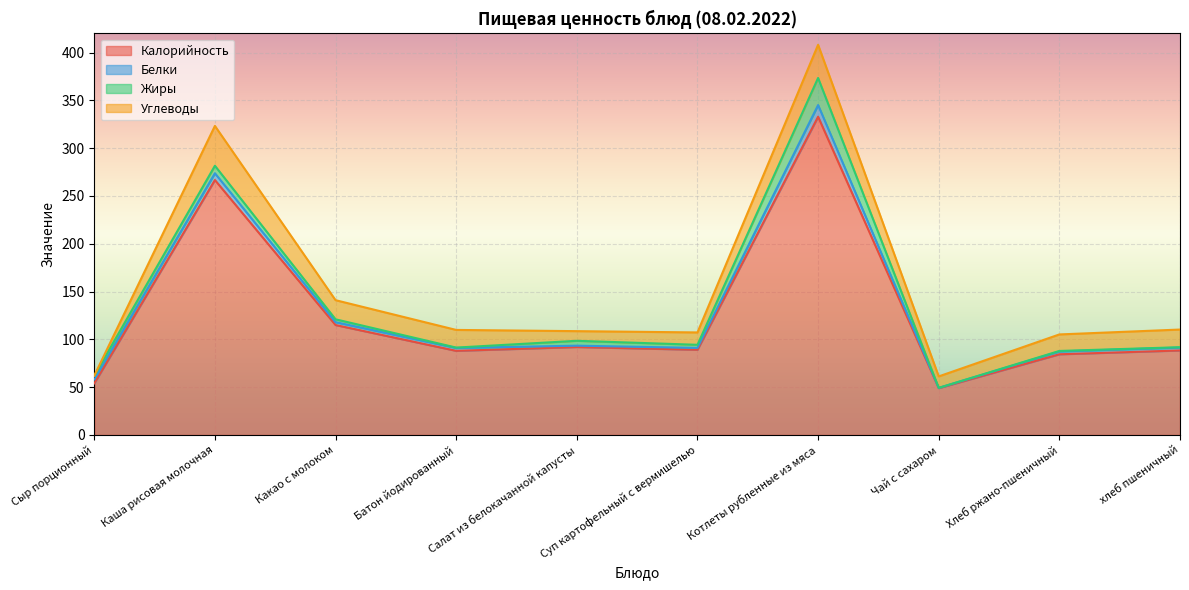

What is the difference between the Углеводы values at Суп картофельный с вермишелью and Салат из белокачанной капусты?

2.8